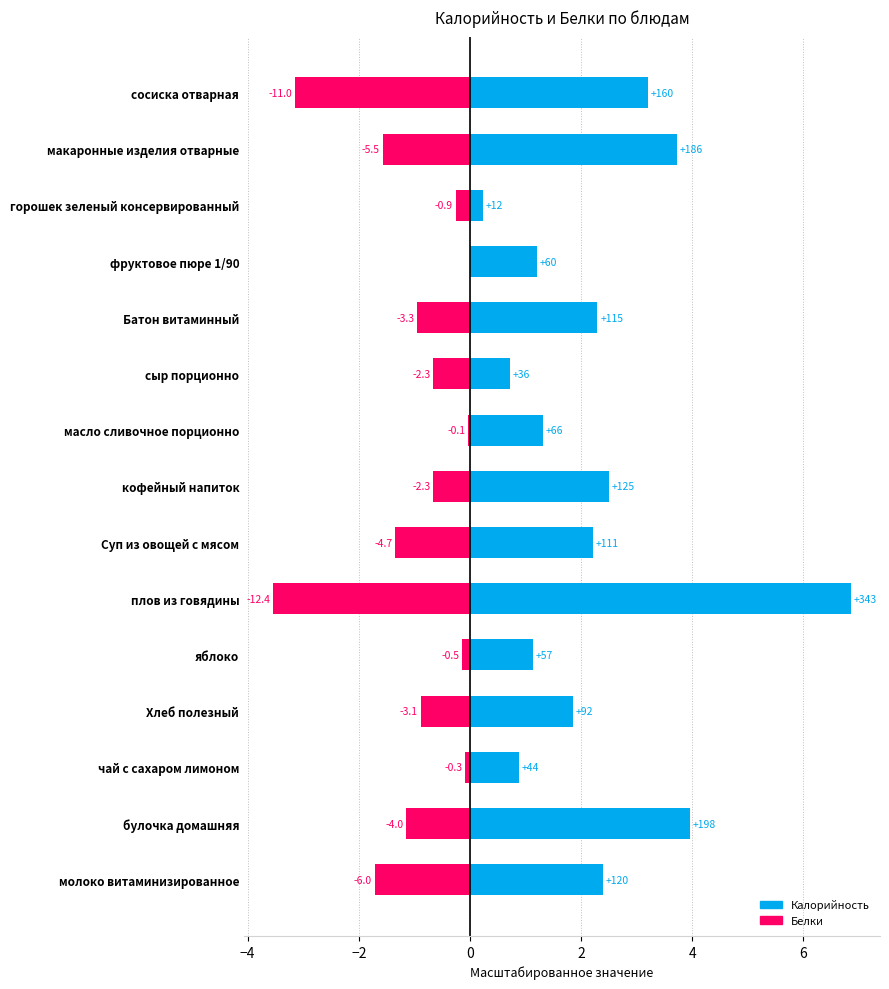

Between масло сливочное порционно and сыр порционно, which is larger?

масло сливочное порционно